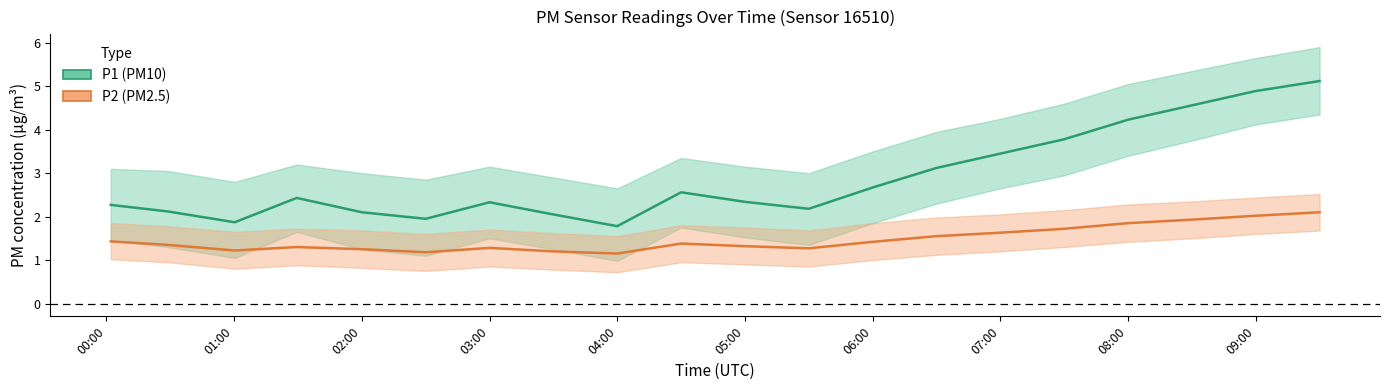

At which category is the sum across all series the highest?

09:30